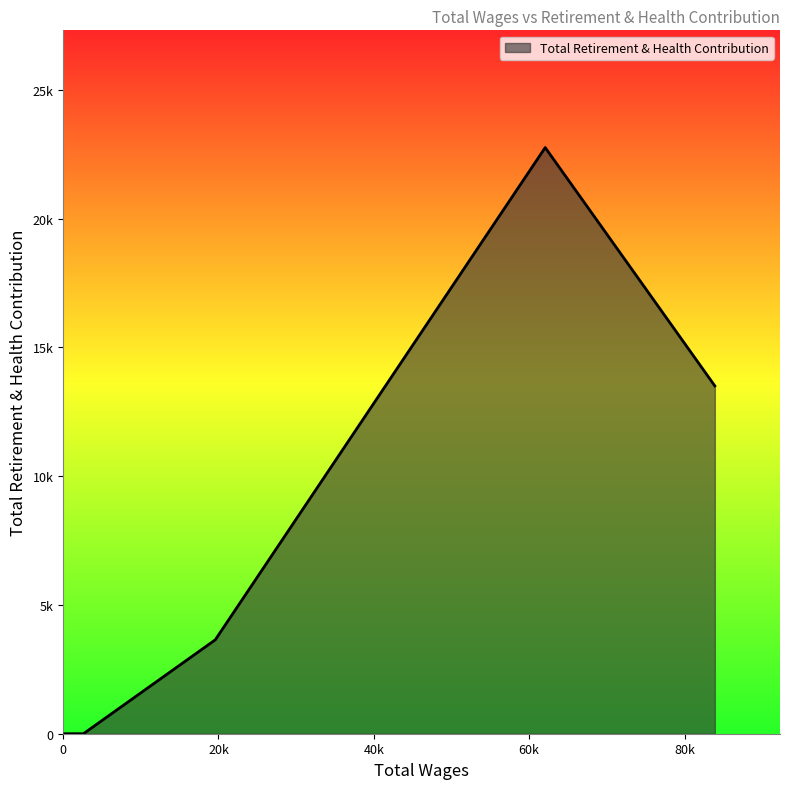

Does the chart have visible grid lines?

No